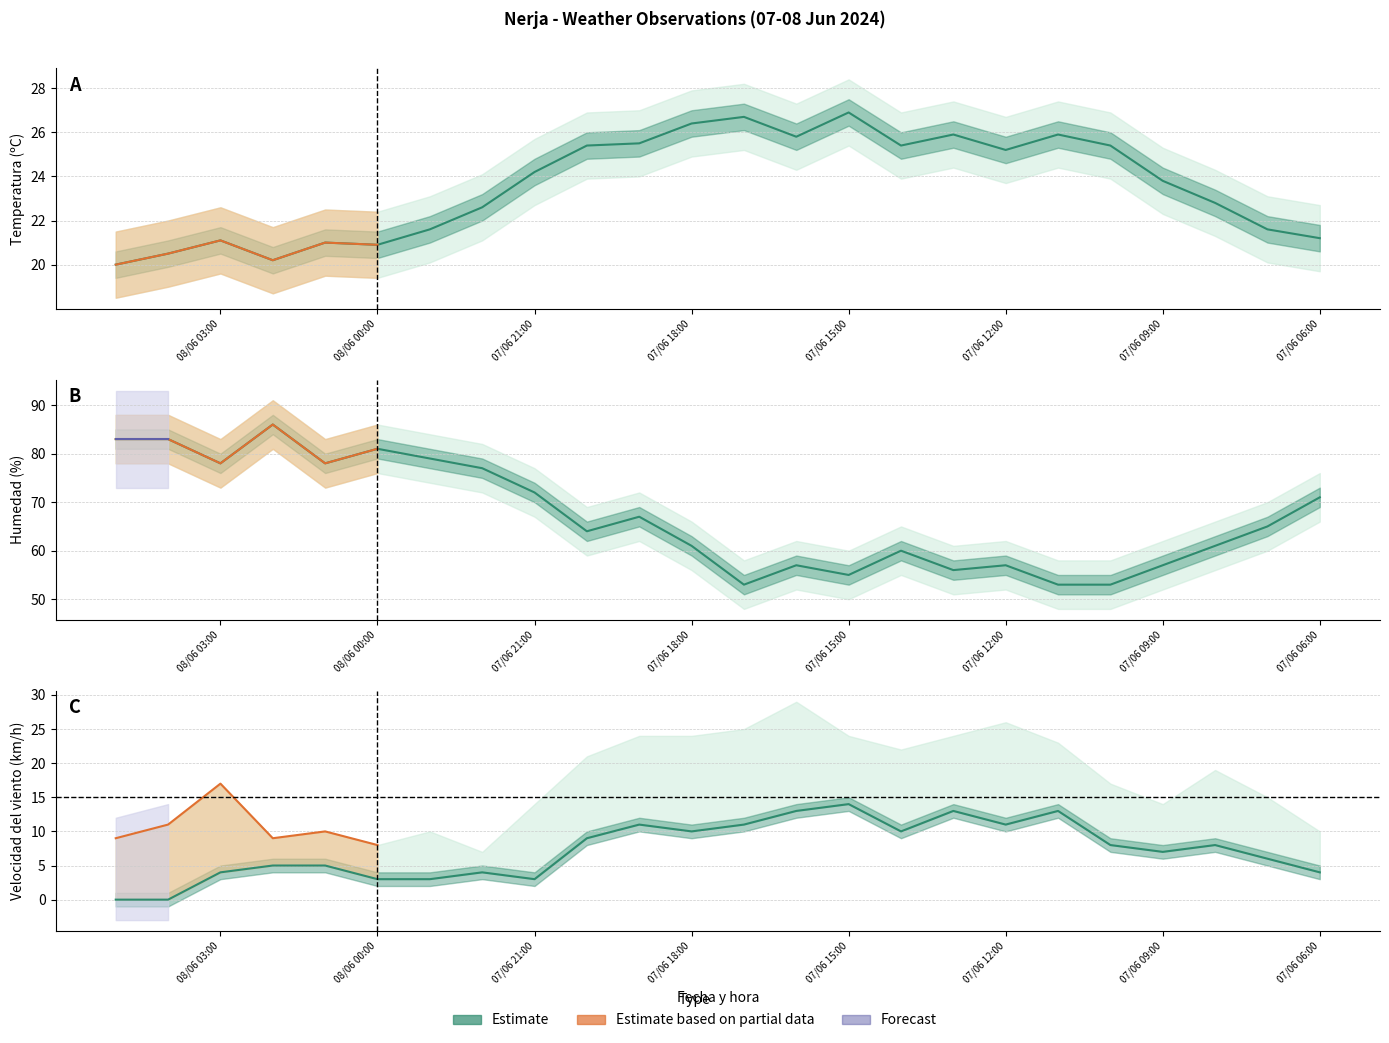

The value of Racha (km/h) at 07/06 18:00 is 37.2. True or false?

False